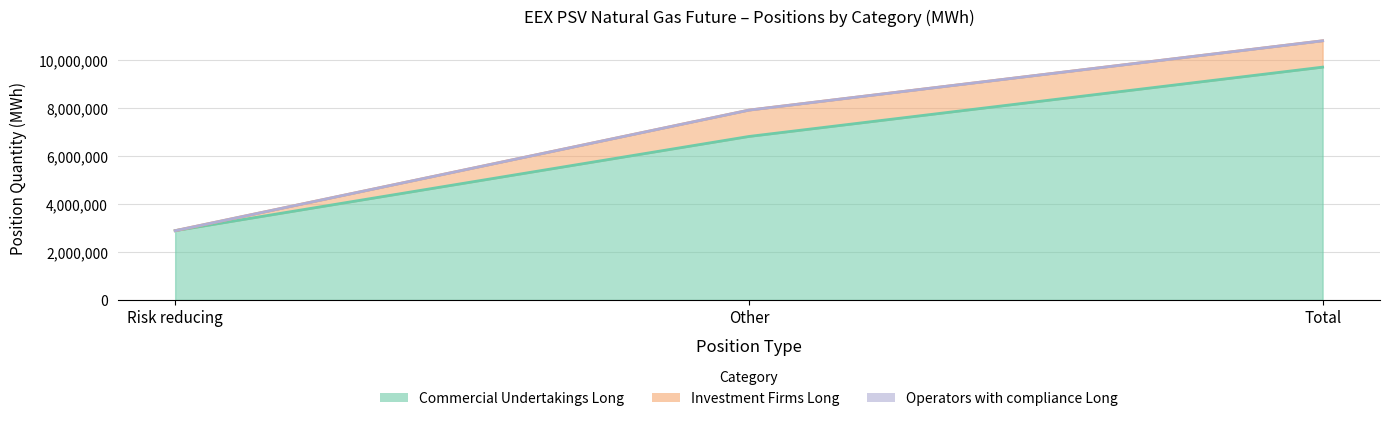

List the series in order of their peak value, lowest first.

Operators with compliance Long, Investment Firms Long, Commercial Undertakings Long